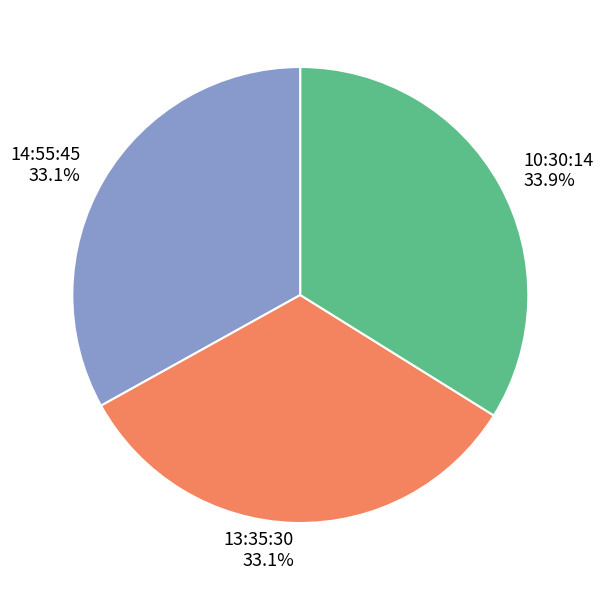

Which category has the biggest portion of the pie?

10:30:14